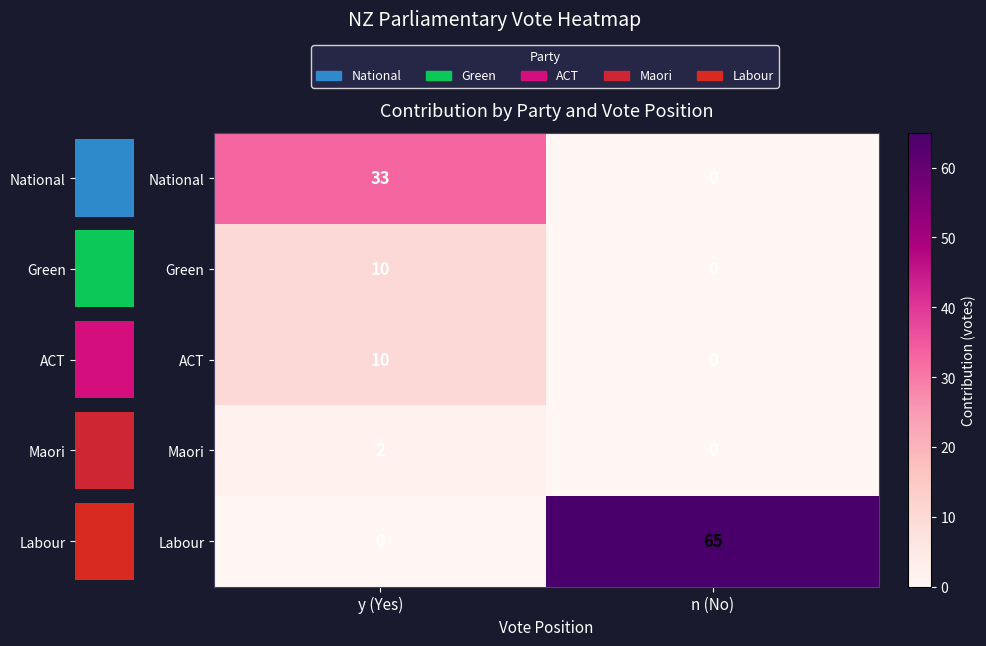

Between n (No) and y (Yes), which is larger?

y (Yes)